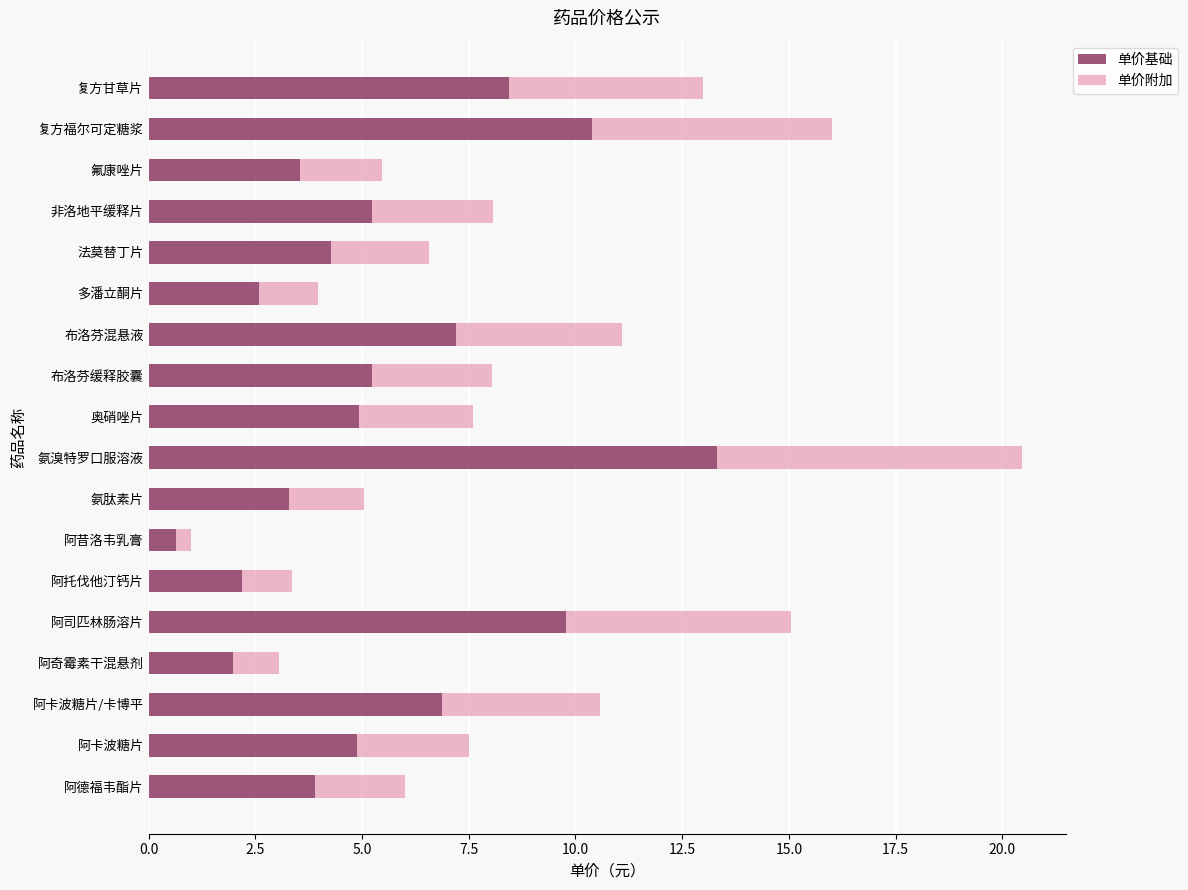

The value of 单价基础 at 复方福尔可定糖浆 is 10.4. True or false?

True